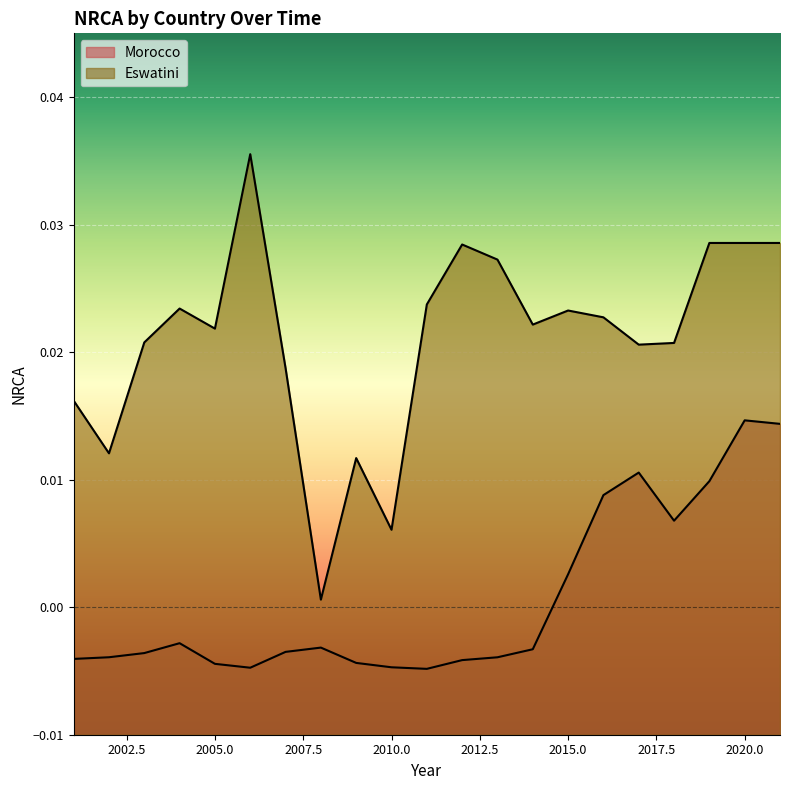

At which category does the chart reach its minimum across all series?

2011